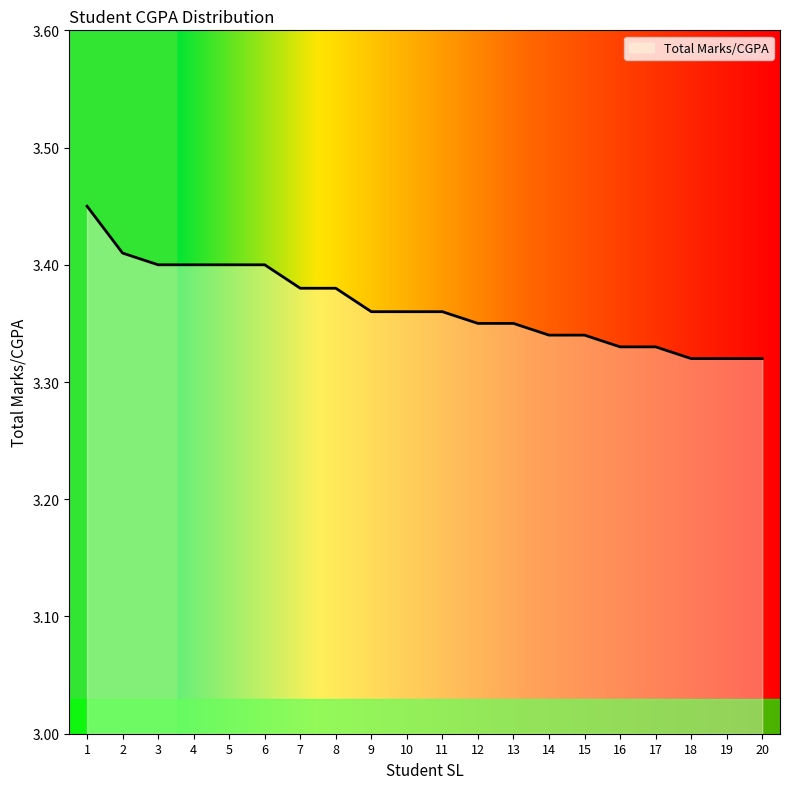

Which has a higher value, 12 or 17?

12